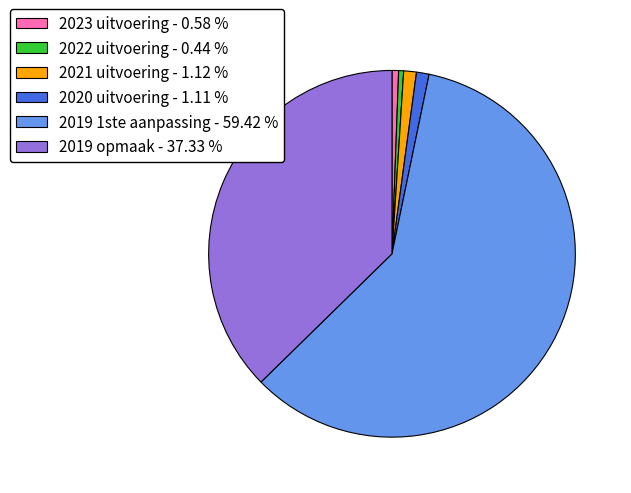

Combined, do 2019 1ste aanpassing - 59.42 % and 2019 opmaak - 37.33 % account for over 50%?

Yes